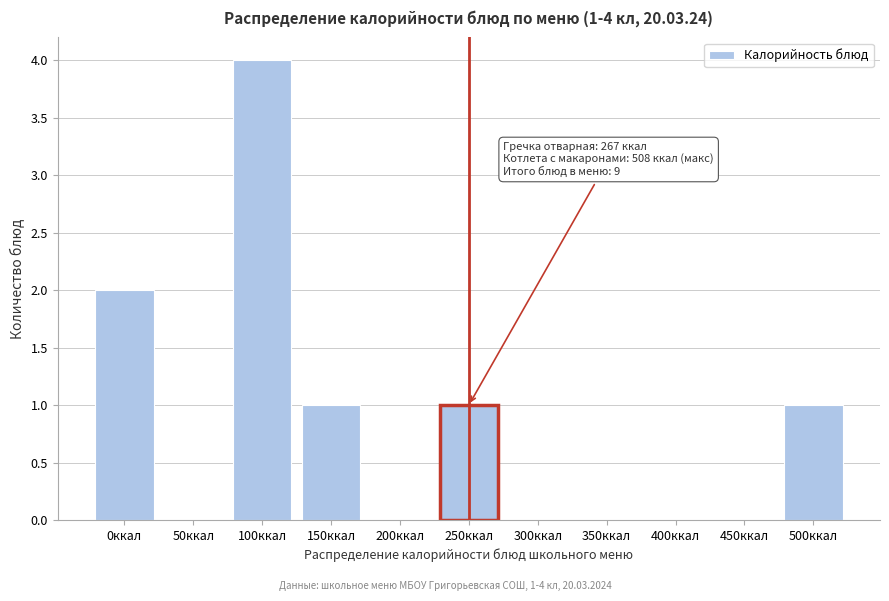

Reading left to right, transcribe all the data shown in this chart.

0ккал=2	50ккал=0	100ккал=4	150ккал=1	200ккал=0	250ккал=1	300ккал=0	350ккал=0	400ккал=0	450ккал=0	500ккал=1